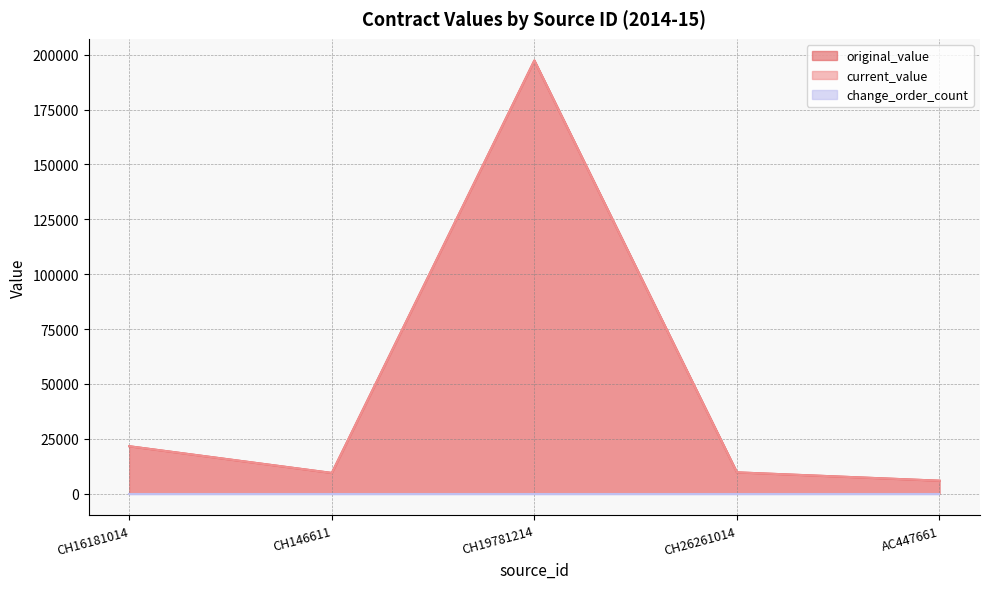

What is the greatest value displayed?

197397.8